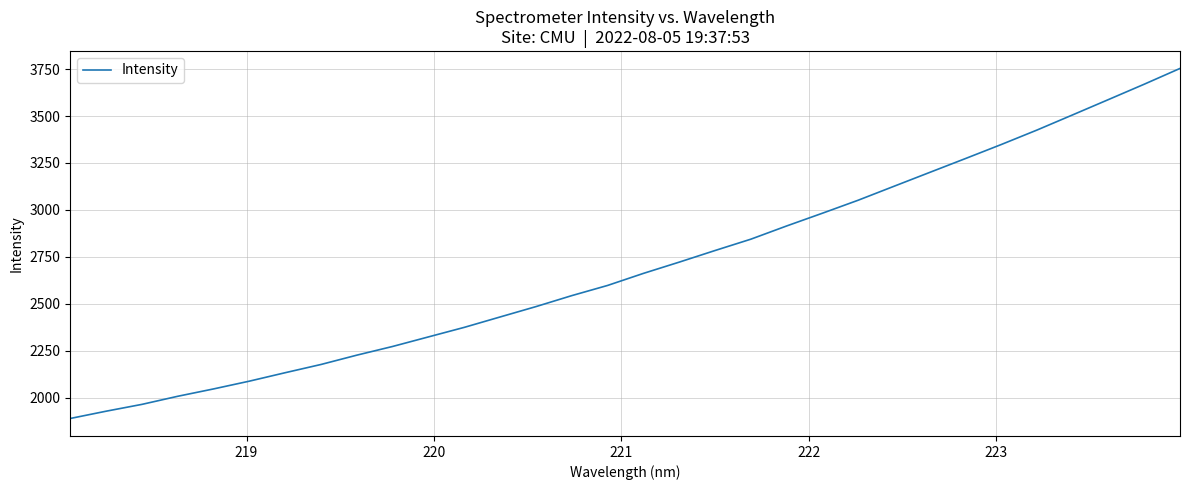

How many lines are shown in the chart?

1